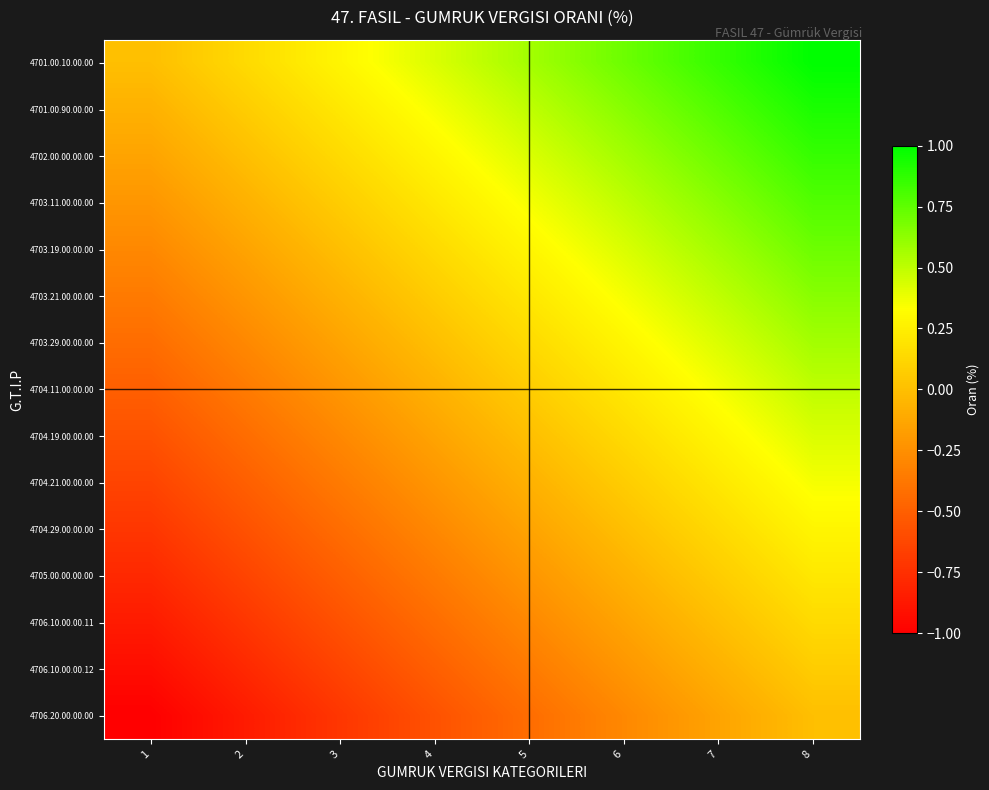

Reading right to left, extract all data points from this chart.

4701.00.10.00.00: 8=1.0	7=0.9	6=0.7	5=0.6	4=0.4	3=0.3	2=0.1	1=0.0
4701.00.90.00.00: 8=0.9	7=0.8	6=0.6	5=0.5	4=0.4	3=0.2	2=0.1	1=-0.1
4702.00.00.00.00: 8=0.9	7=0.7	6=0.6	5=0.4	4=0.3	3=0.1	2=0.0	1=-0.1
4703.11.00.00.00: 8=0.8	7=0.6	6=0.5	5=0.4	4=0.2	3=0.1	2=-0.1	1=-0.2
4703.19.00.00.00: 8=0.7	7=0.6	6=0.4	5=0.3	4=0.1	3=0.0	2=-0.1	1=-0.3
4703.21.00.00.00: 8=0.6	7=0.5	6=0.4	5=0.2	4=0.1	3=-0.1	2=-0.2	1=-0.4
4703.29.00.00.00: 8=0.6	7=0.4	6=0.3	5=0.1	4=0.0	3=-0.1	2=-0.3	1=-0.4
4704.11.00.00.00: 8=0.5	7=0.4	6=0.2	5=0.1	4=-0.1	3=-0.2	2=-0.4	1=-0.5
4704.19.00.00.00: 8=0.4	7=0.3	6=0.1	5=0.0	4=-0.1	3=-0.3	2=-0.4	1=-0.6
4704.21.00.00.00: 8=0.4	7=0.2	6=0.1	5=-0.1	4=-0.2	3=-0.4	2=-0.5	1=-0.6
4704.29.00.00.00: 8=0.3	7=0.1	6=0.0	5=-0.1	4=-0.3	3=-0.4	2=-0.6	1=-0.7
4705.00.00.00.00: 8=0.2	7=0.1	6=-0.1	5=-0.2	4=-0.4	3=-0.5	2=-0.6	1=-0.8
4706.10.00.00.11: 8=0.1	7=0.0	6=-0.1	5=-0.3	4=-0.4	3=-0.6	2=-0.7	1=-0.9
4706.10.00.00.12: 8=0.1	7=-0.1	6=-0.2	5=-0.4	4=-0.5	3=-0.6	2=-0.8	1=-0.9
4706.20.00.00.00: 8=0.0	7=-0.1	6=-0.3	5=-0.4	4=-0.6	3=-0.7	2=-0.9	1=-1.0